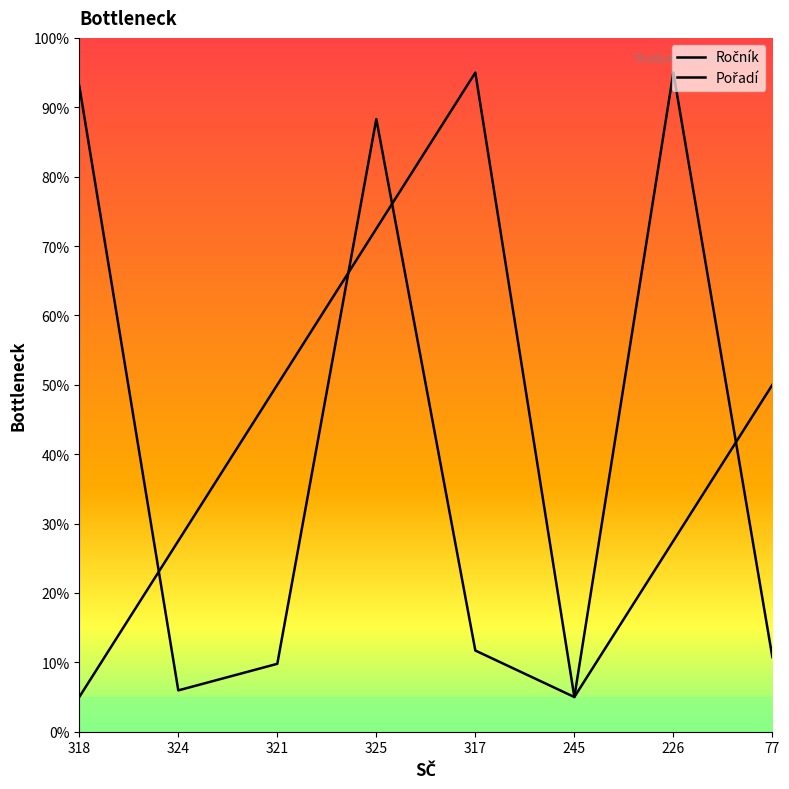

Where do Pořadí and Ročník first cross each other?

318 and 324